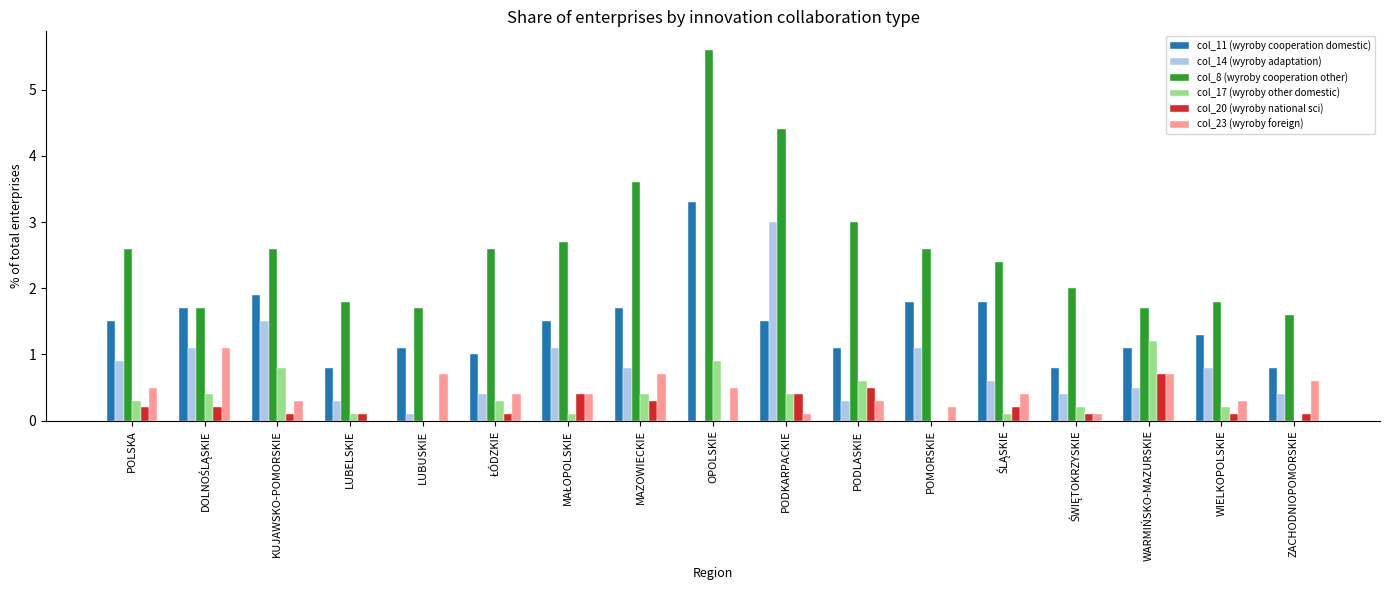

Which series has the largest range (max minus min)?

col_8 (wyroby cooperation other)